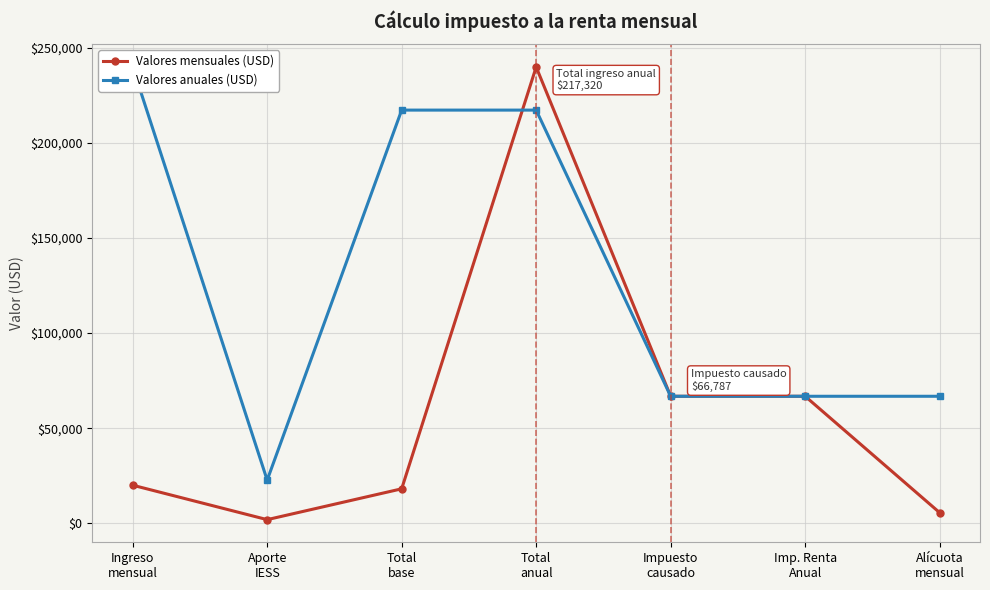

What is the value of the Valores mensuales (USD) point at the 4th from the left?

240000.0